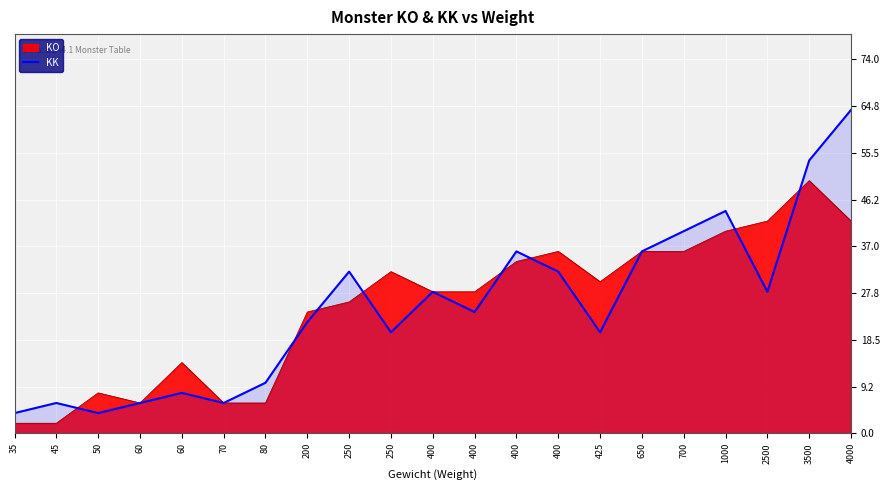

At which category does the chart reach its minimum across all series?

35